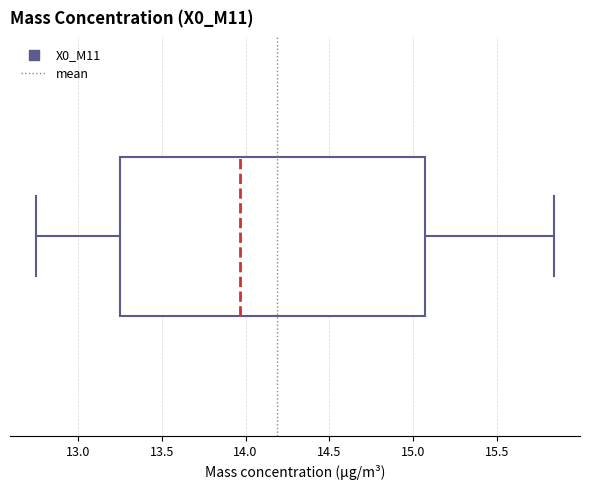

Where is the left edge of the box on the x-axis? The values are not printed on the chart, so give them approximately, as read against the axis.

13.25